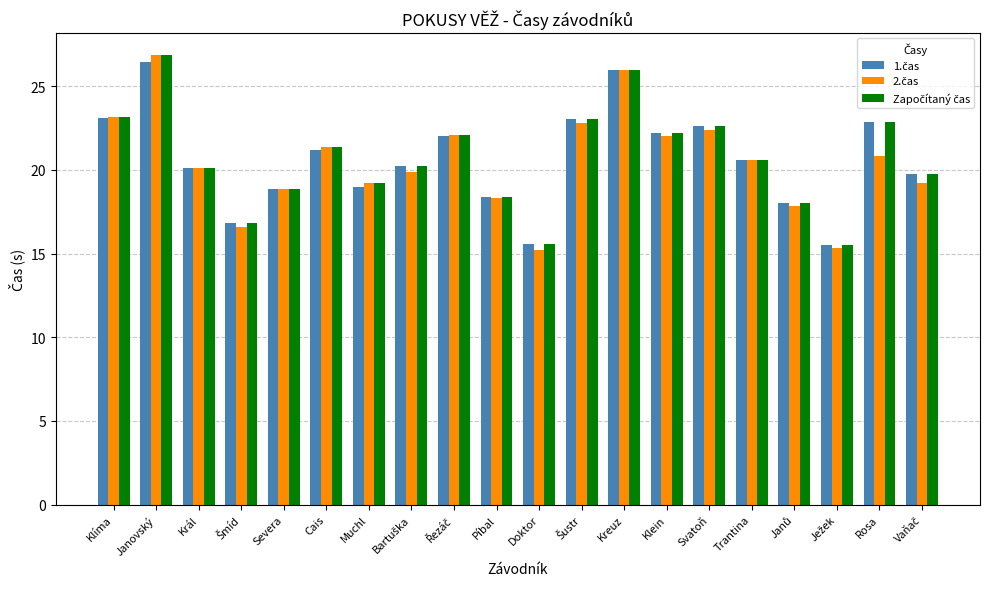

What is the maximum value shown in the chart?

26.8